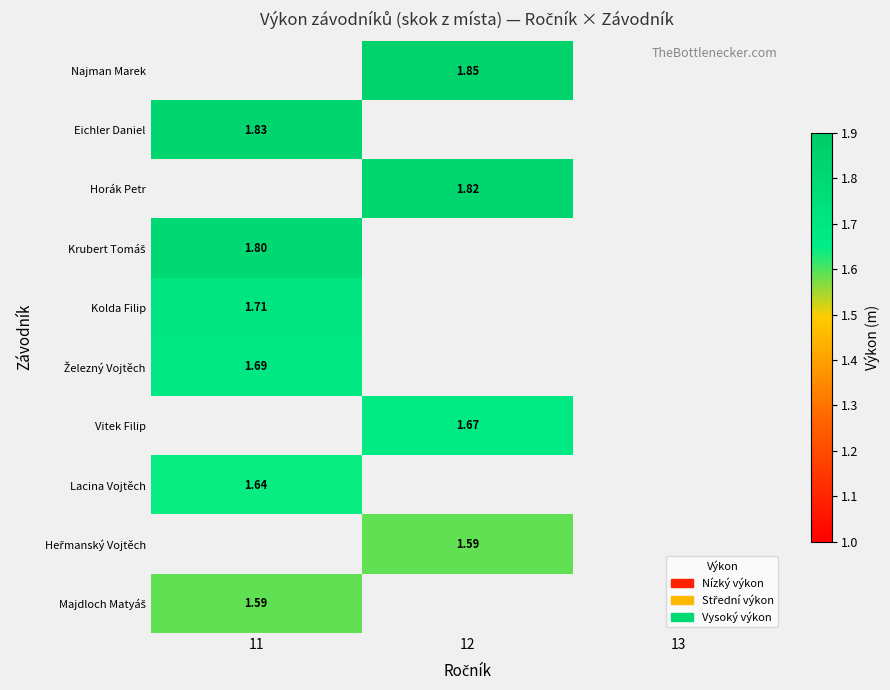

How many distinct data groups are displayed?

10